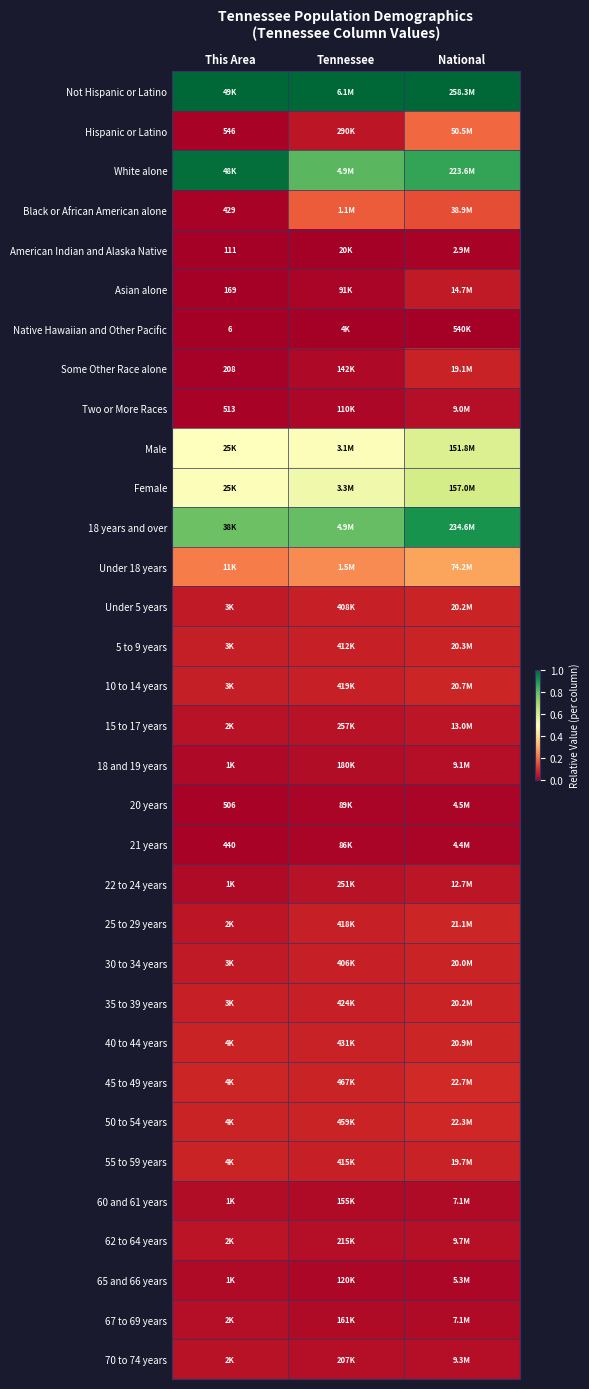

The Under 18 years series shows 0.2 at Tennessee. True or false?

False